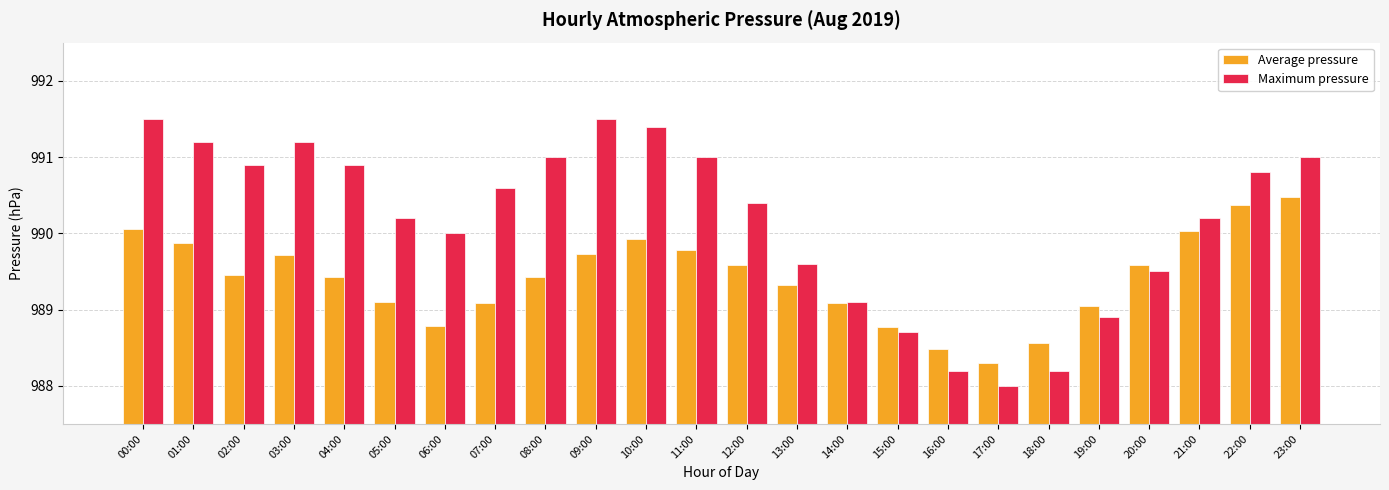

The Maximum pressure series shows 989.5 at 20:00. True or false?

True